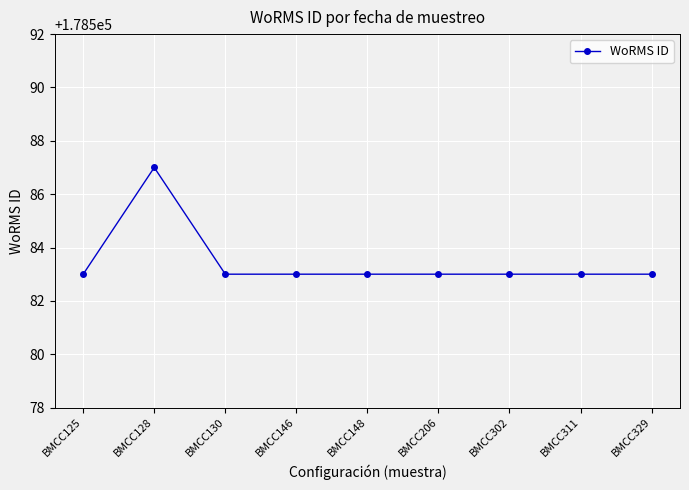

What is the change in value from BMCC128 to BMCC146?

-4